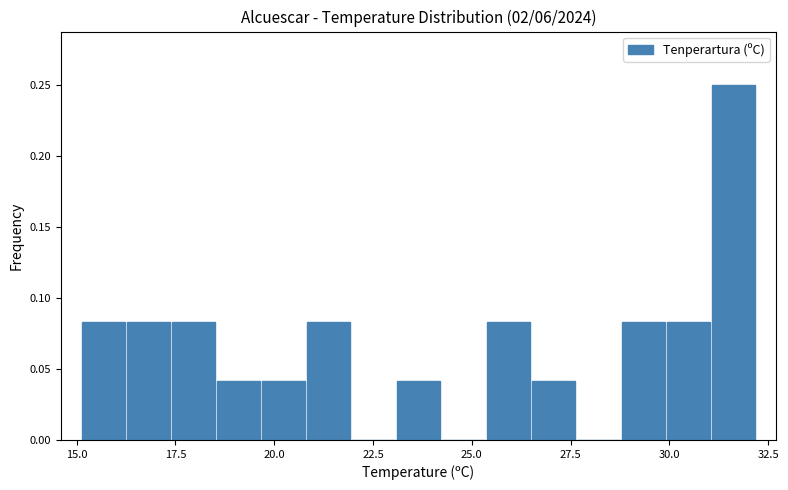

Around what value on the x-axis is the tallest bar? Give the approximate position of its centre, as read against the axis.

31.5